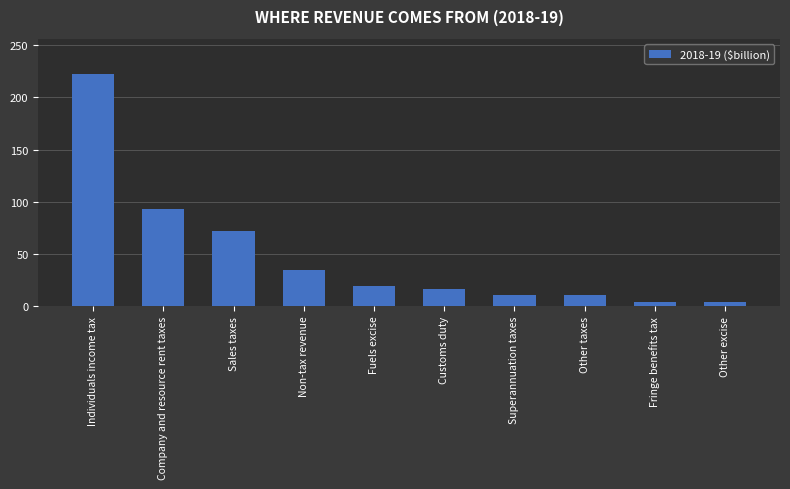

Approximately how many times larger is the value at Superannuation taxes compared to Customs duty?

0.6